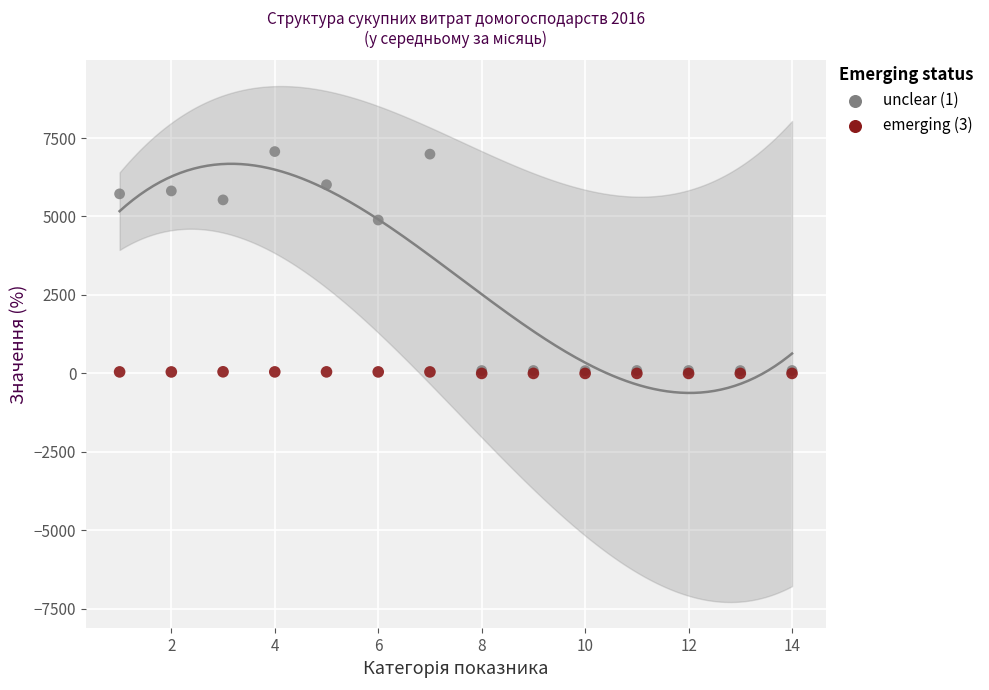

What are all the series names shown in the legend?

unclear (1), emerging (3)